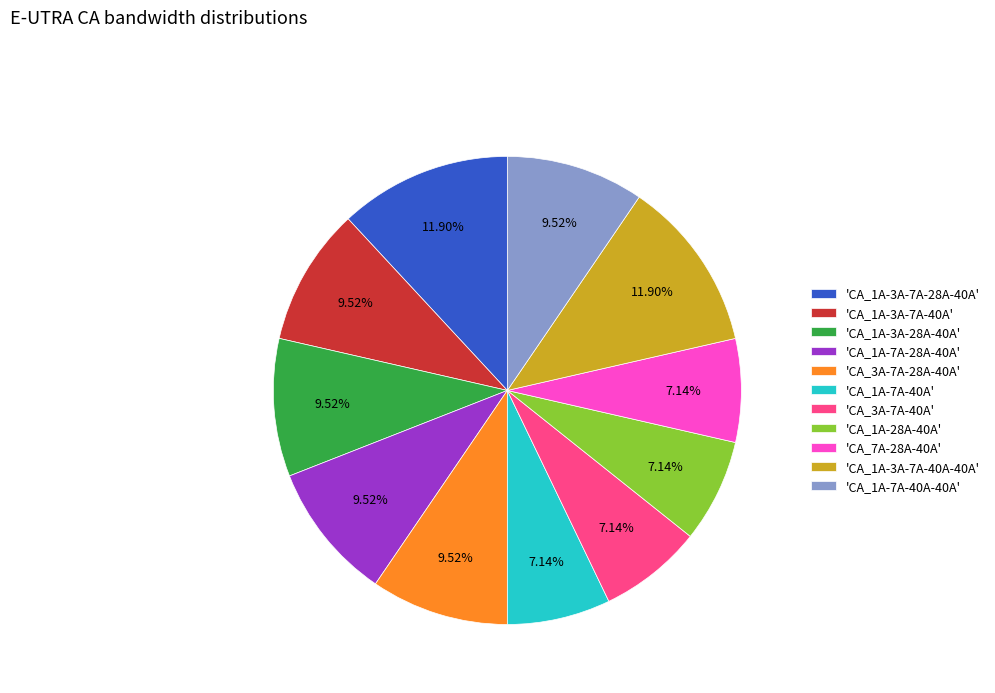

Is there any slice that represents more than half of the pie?

No